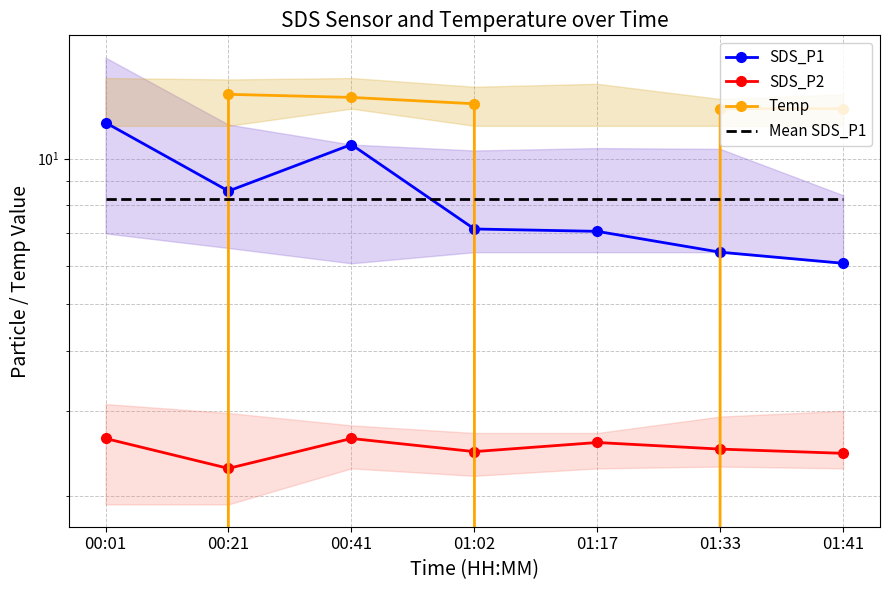

What are all the series names shown in the legend?

SDS_P1, SDS_P2, Temp, Mean SDS_P1